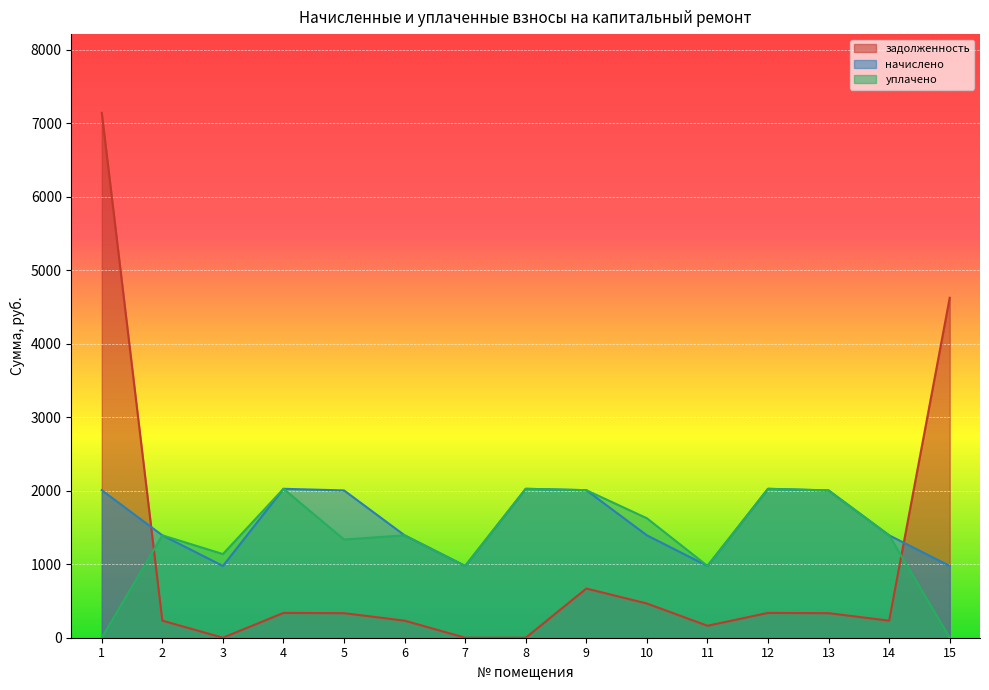

Which has a higher value, 8 or 13?

13